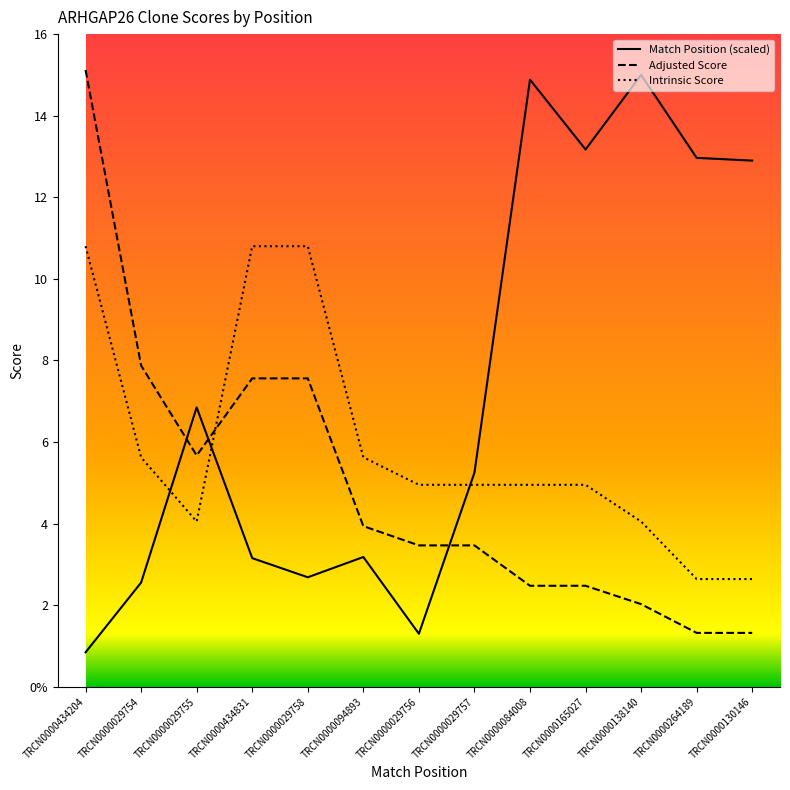

The value of Intrinsic Score at TRCN0000434204 is 5.1. True or false?

False